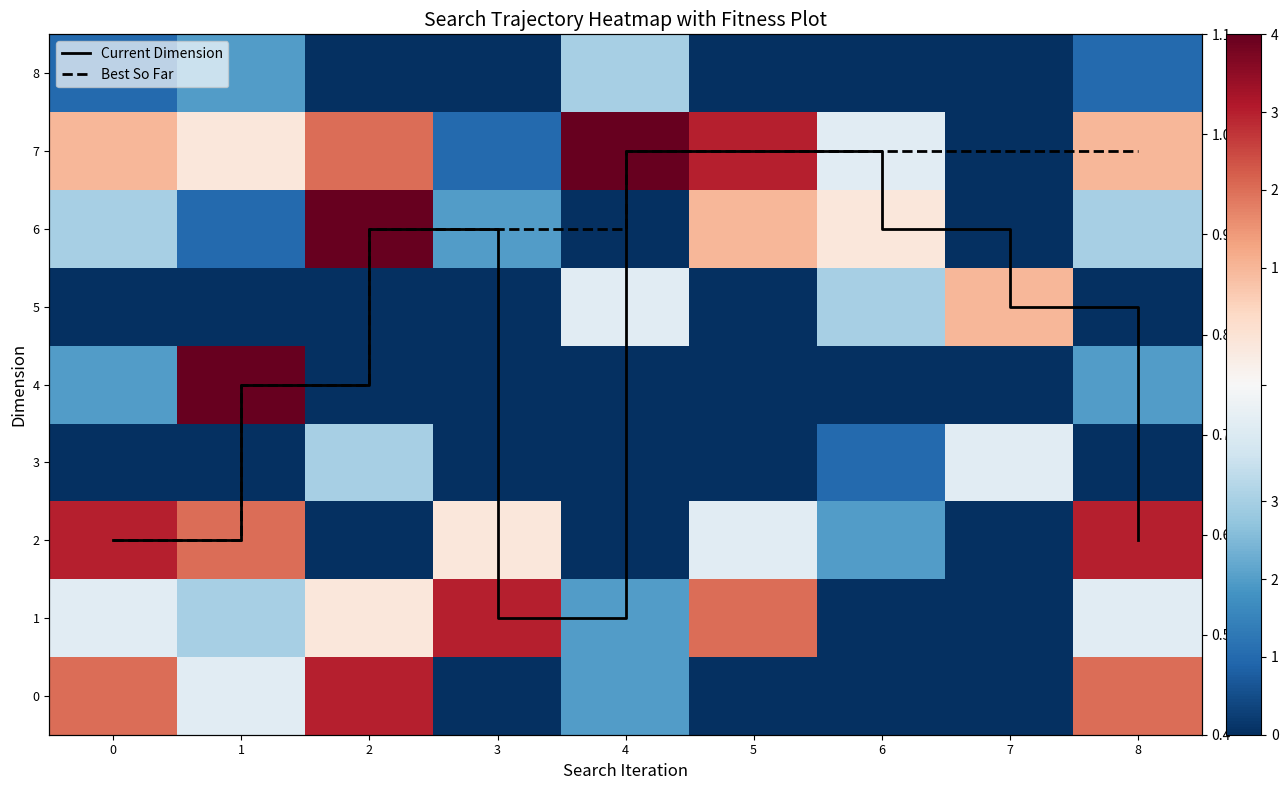

What is the maximum value shown in the chart?

9